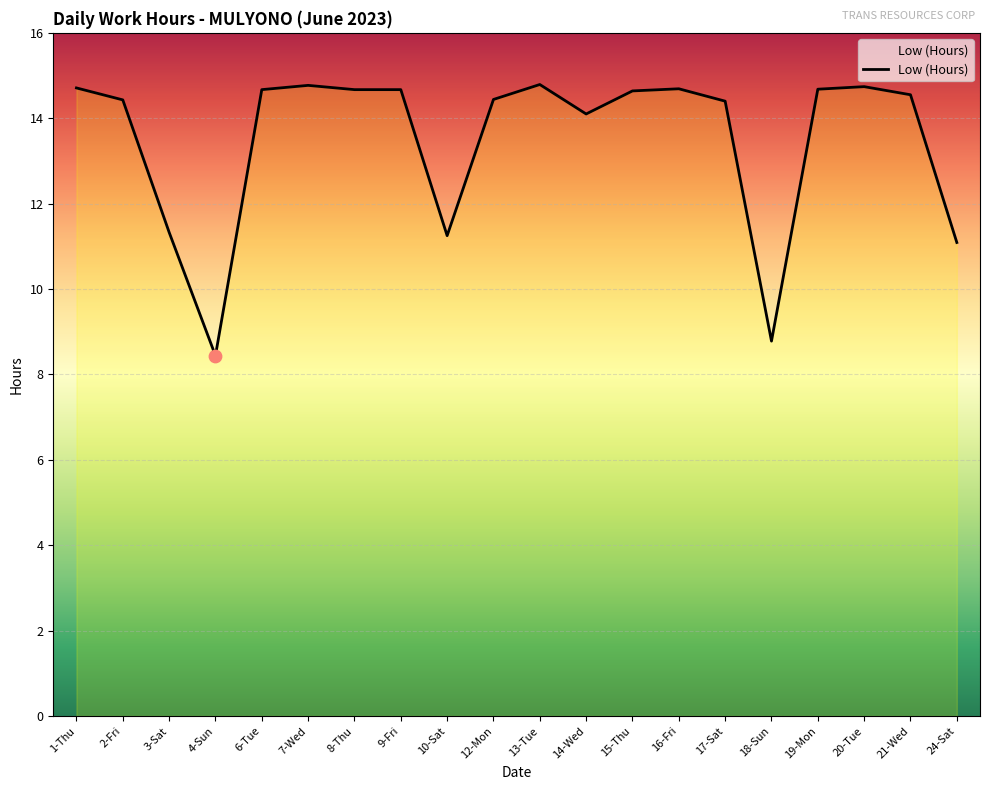

What is the change in value from 3-Sat to 14-Wed?

+2.8